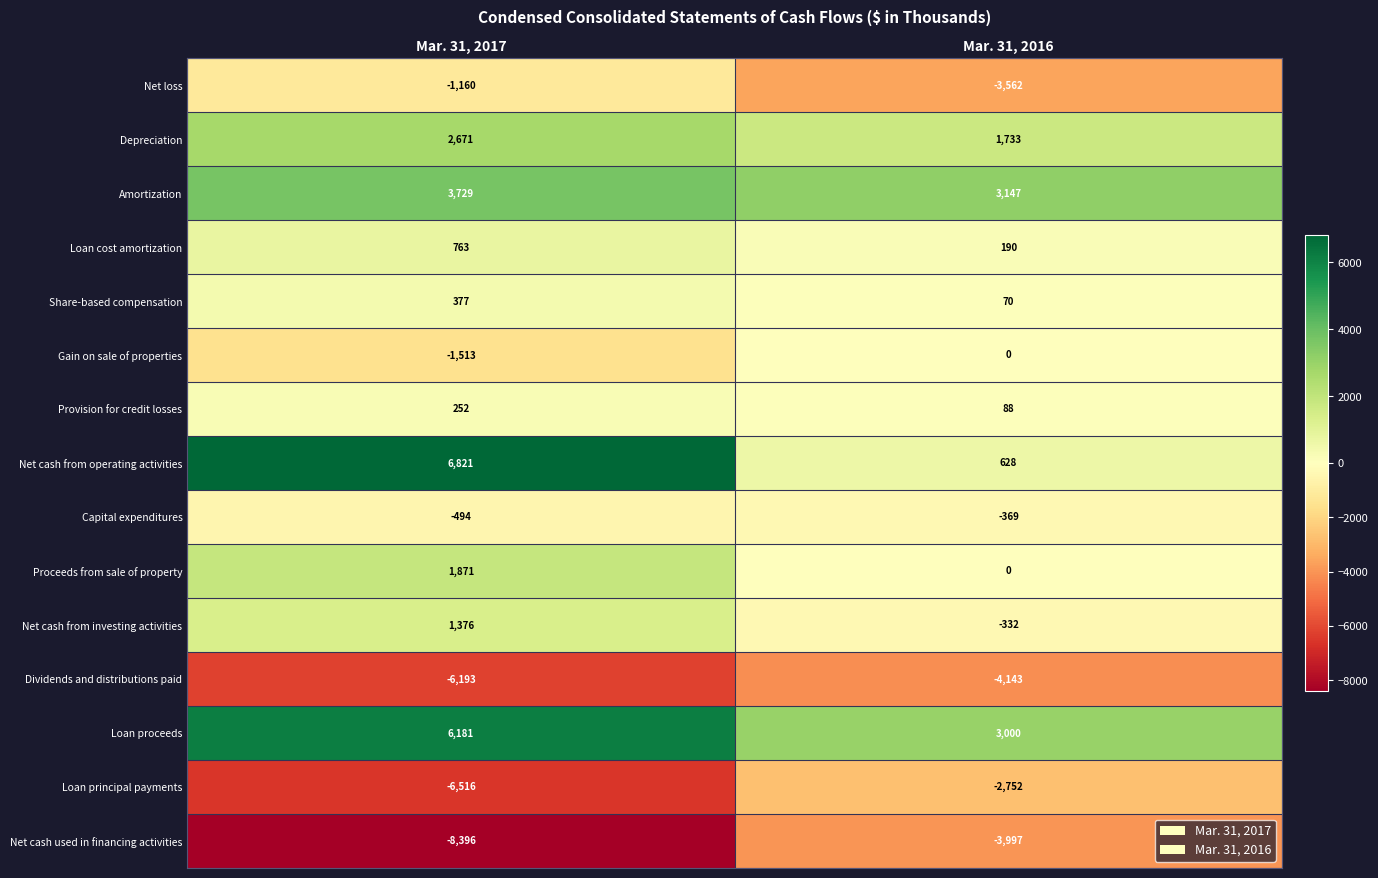

At which category is the sum across all series the highest?

Mar. 31, 2017